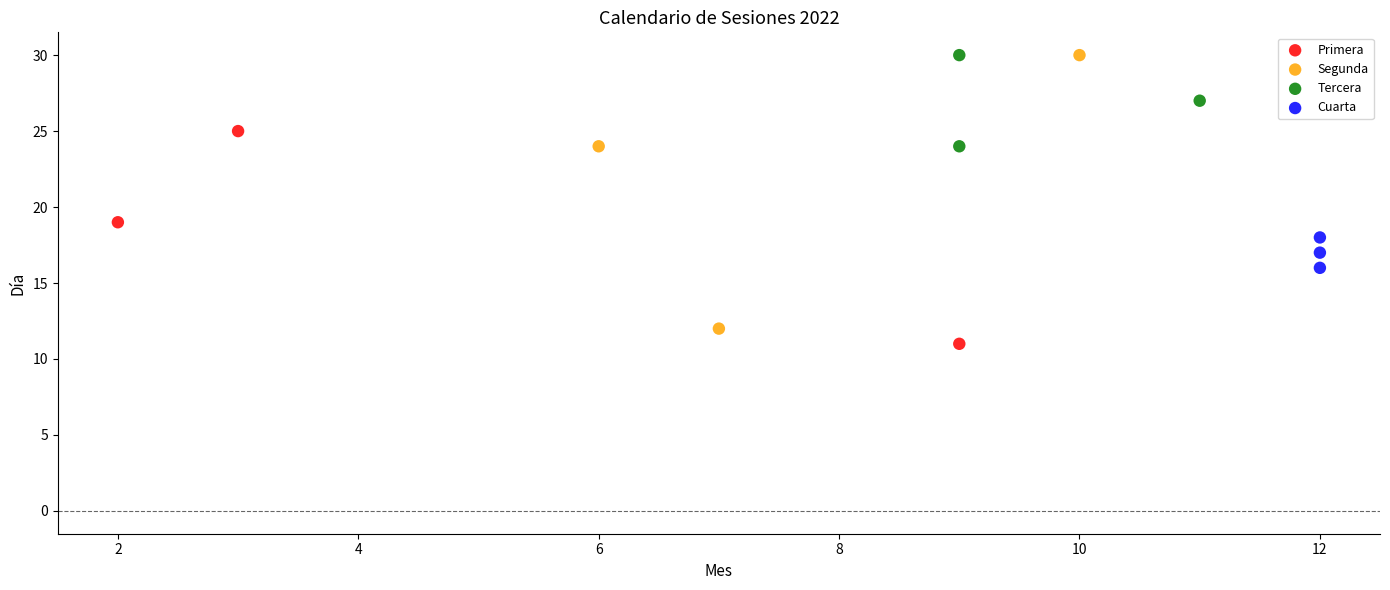

Which series has the largest Y range (max minus min)?

Segunda